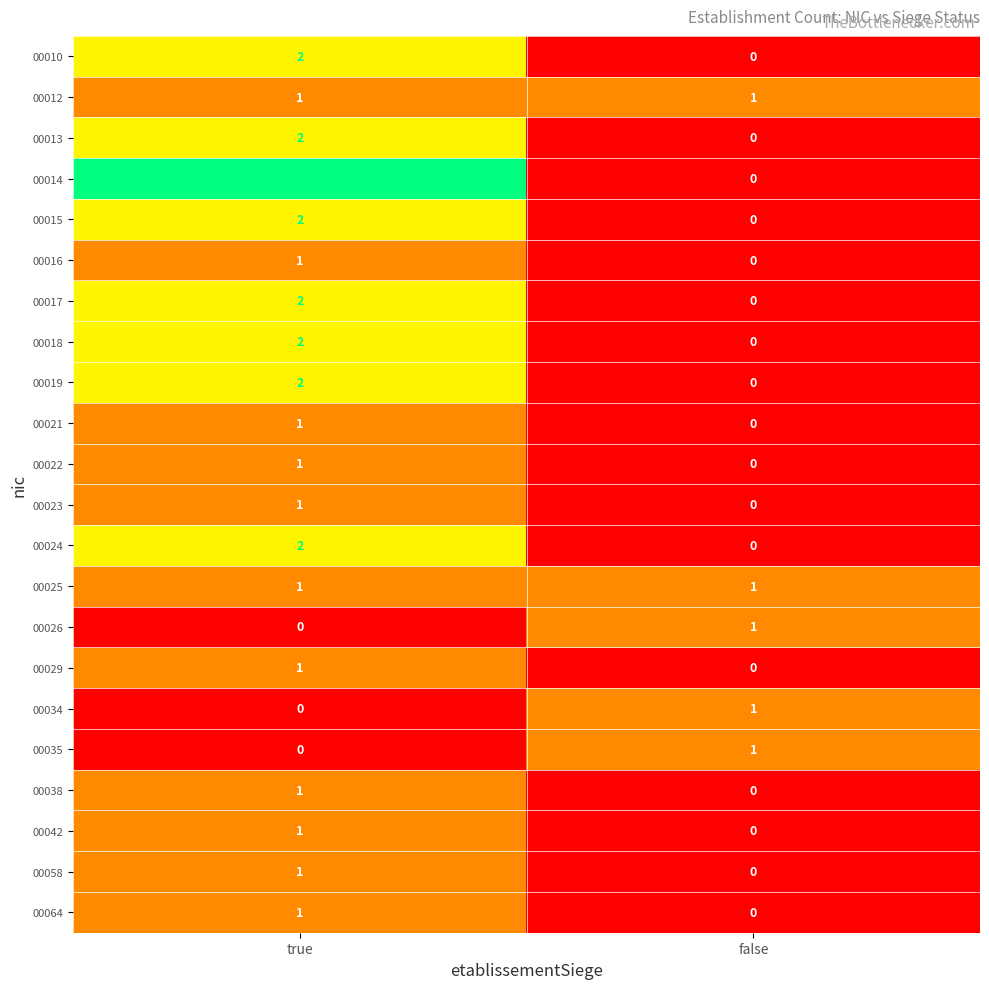

Is it true that 00014 equals 0 at false?

True